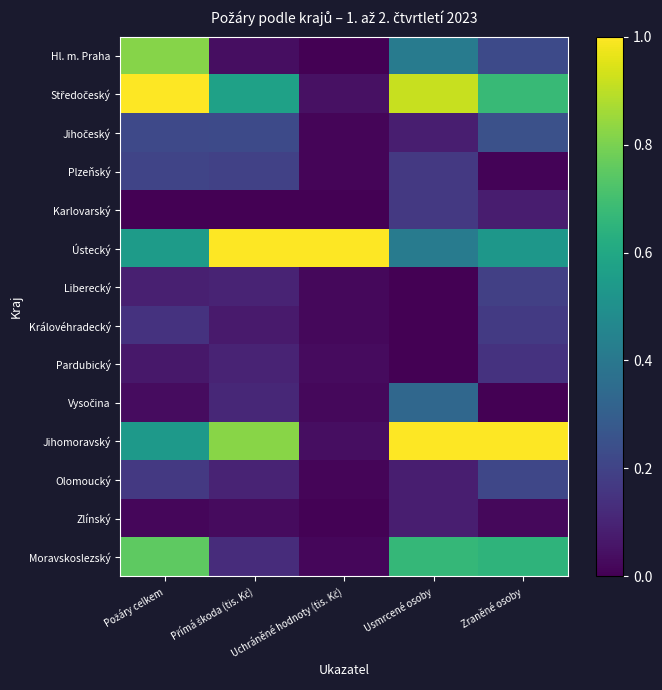

Rank the series by their maximum value, from highest to lowest.

Středočeský, Ústecký, Jihomoravský, Hl. m. Praha, Moravskoslezský, Vysočina, Jihočeský, Olomoucký, Plzeňský, Liberecký, Královéhradecký, Karlovarský, Pardubický, Zlínský